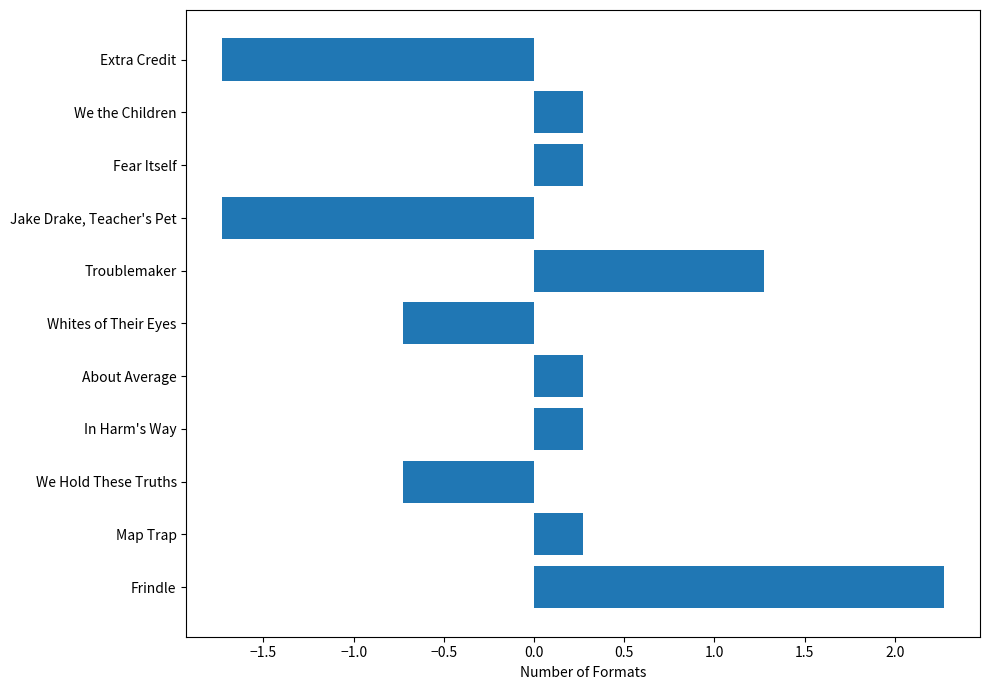

Reading bottom to top, transcribe all the data shown in this chart.

2.3	0.3	-0.7	0.3	0.3	-0.7	1.3	-1.7	0.3	0.3	-1.7